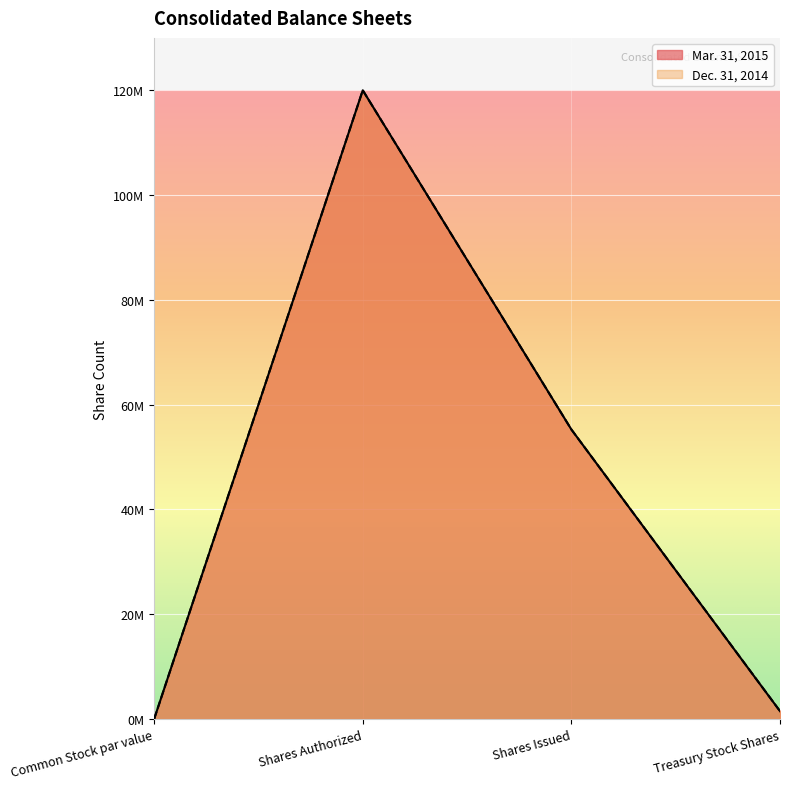

What is the total value across all series at Treasury Stock Shares?

2994140